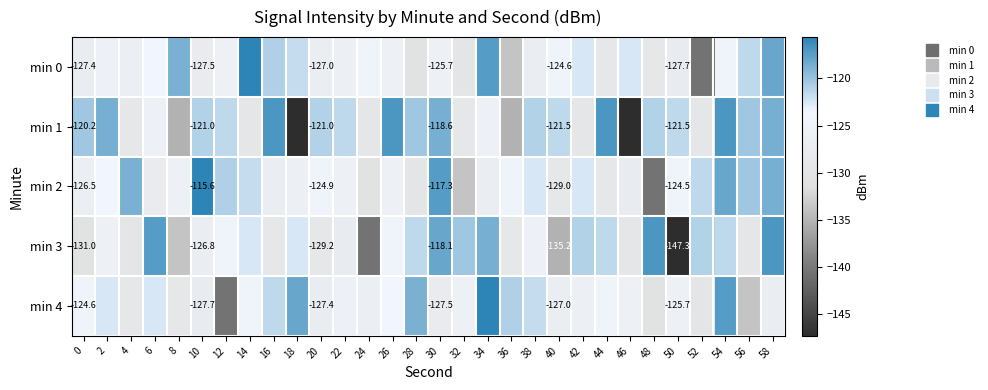

How many values in the min 4 series are below -125?

17